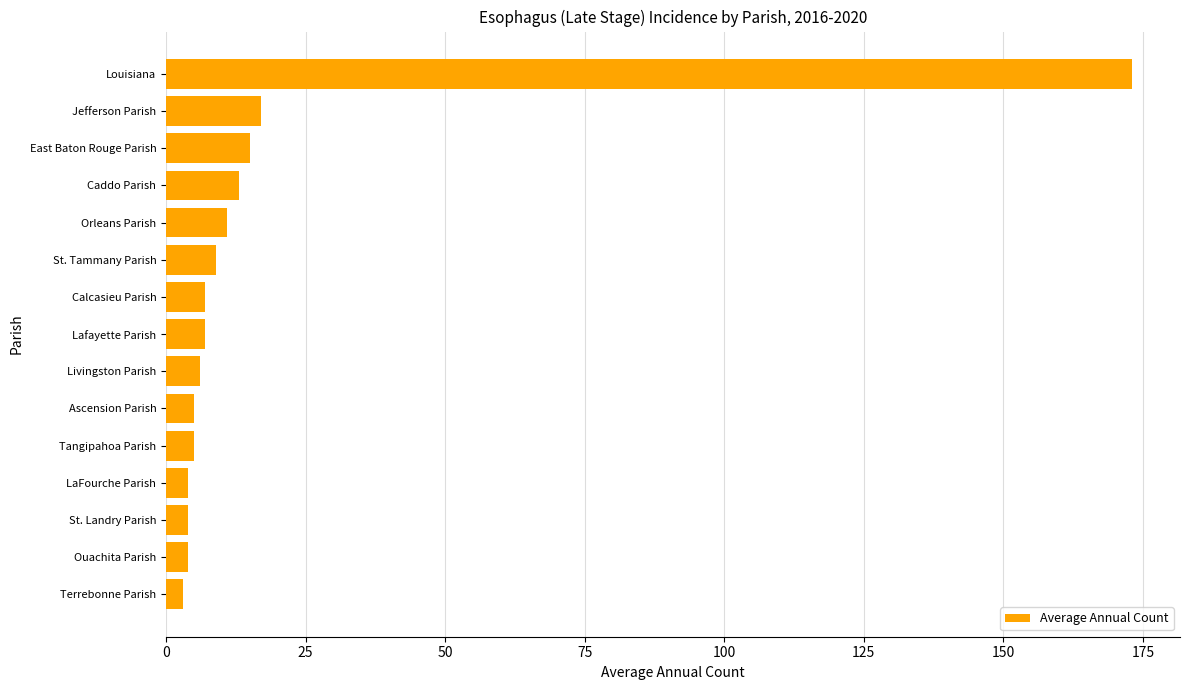

How many bars are there in total?

15